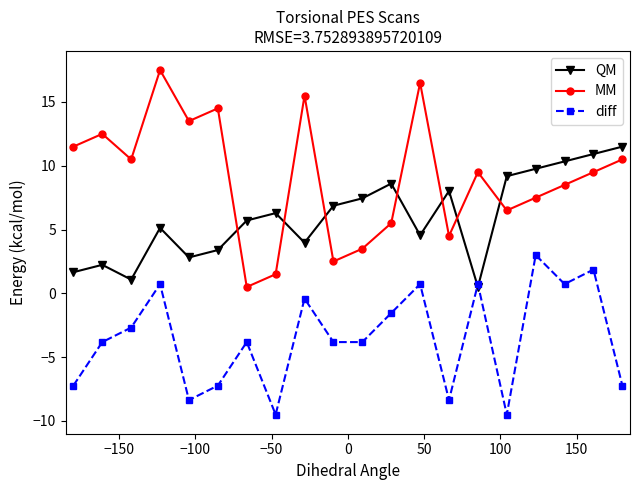

True or false: MM and diff cross at least once.

False